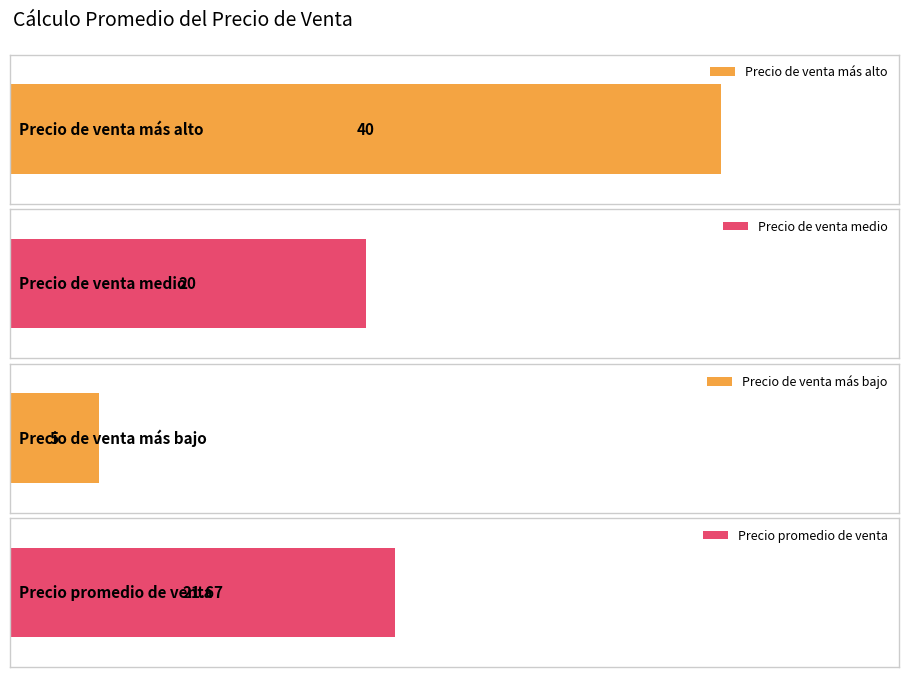

True or false: the data shows 21.7 at 3.

True